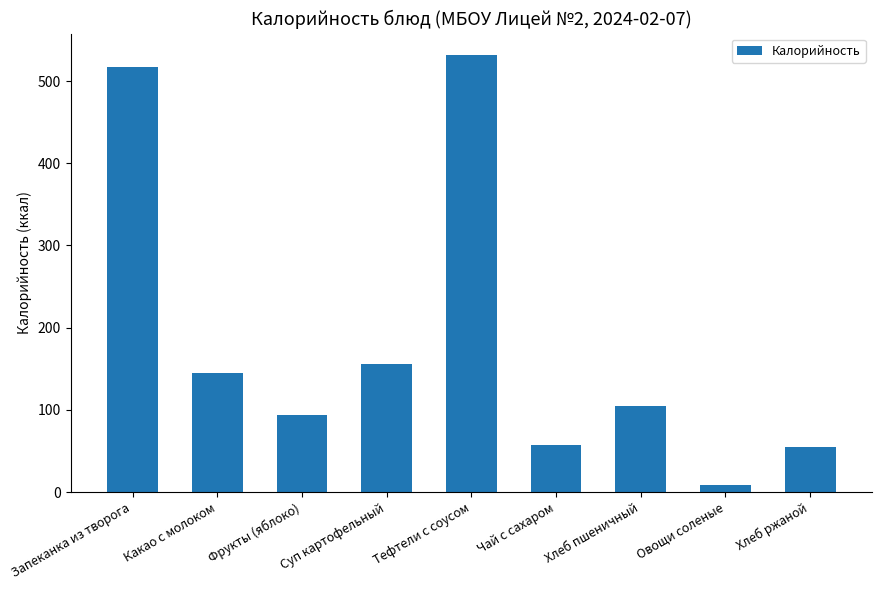

The chart shows a value of 155.7 at Суп картофельный. True or false?

True